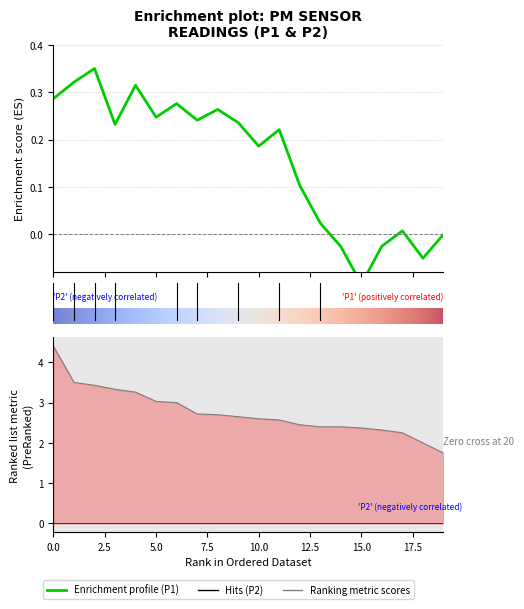

How many data points does each series have?

20